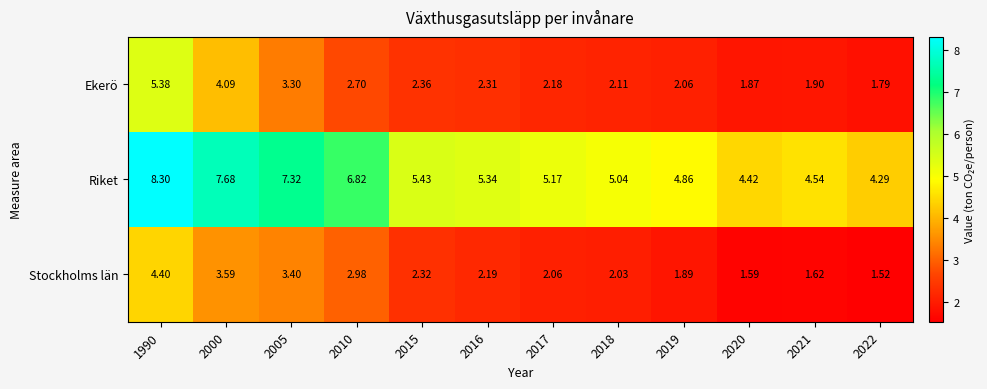

Which series has the largest range (max minus min)?

Riket